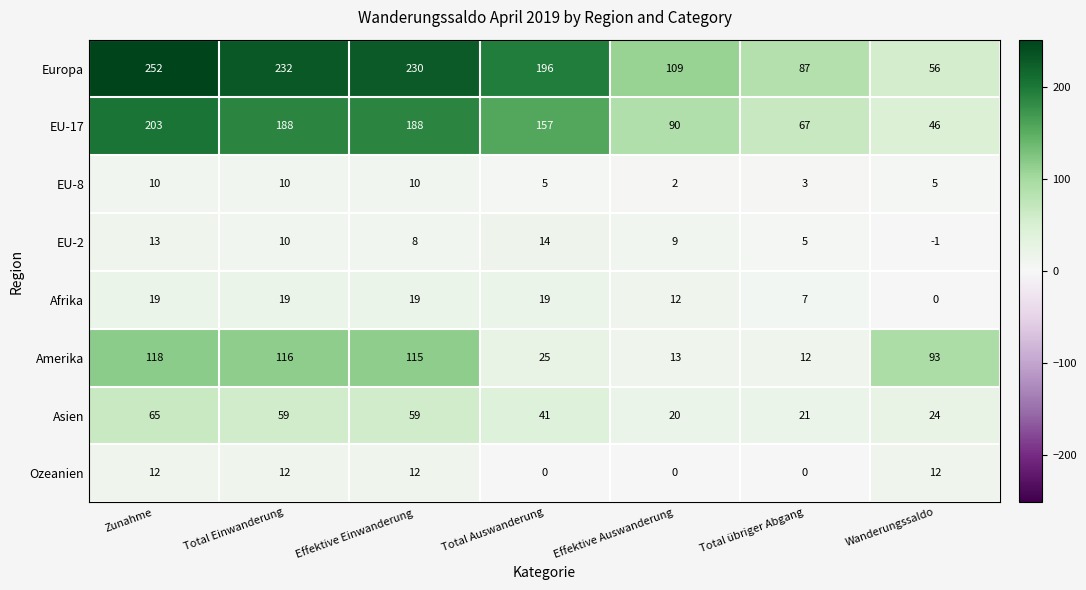

What is the spread (max minus min) of values at Effektive Einwanderung?

222